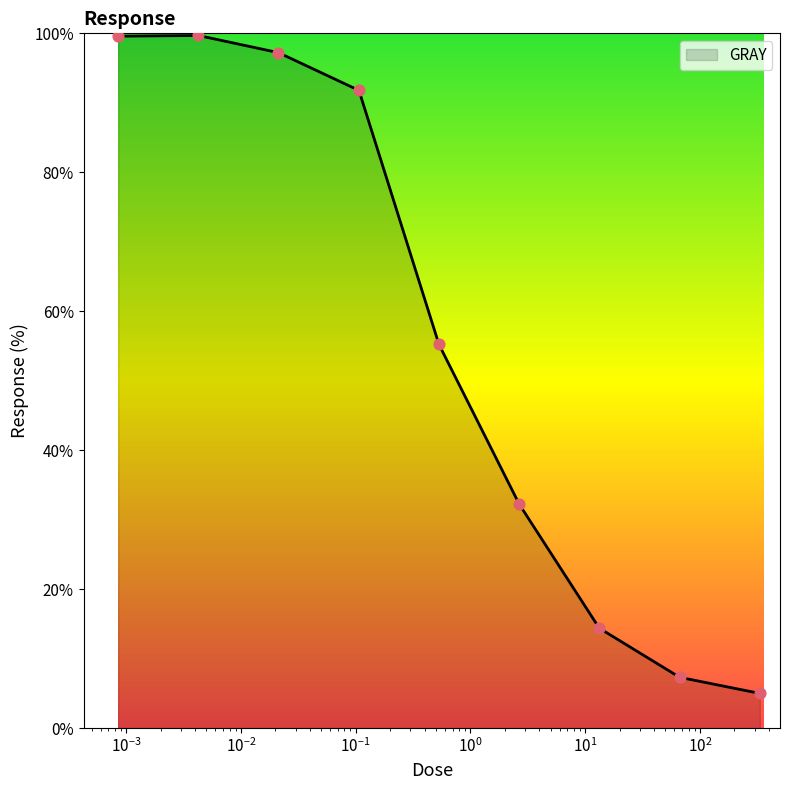

What is the smallest value displayed?

5.0